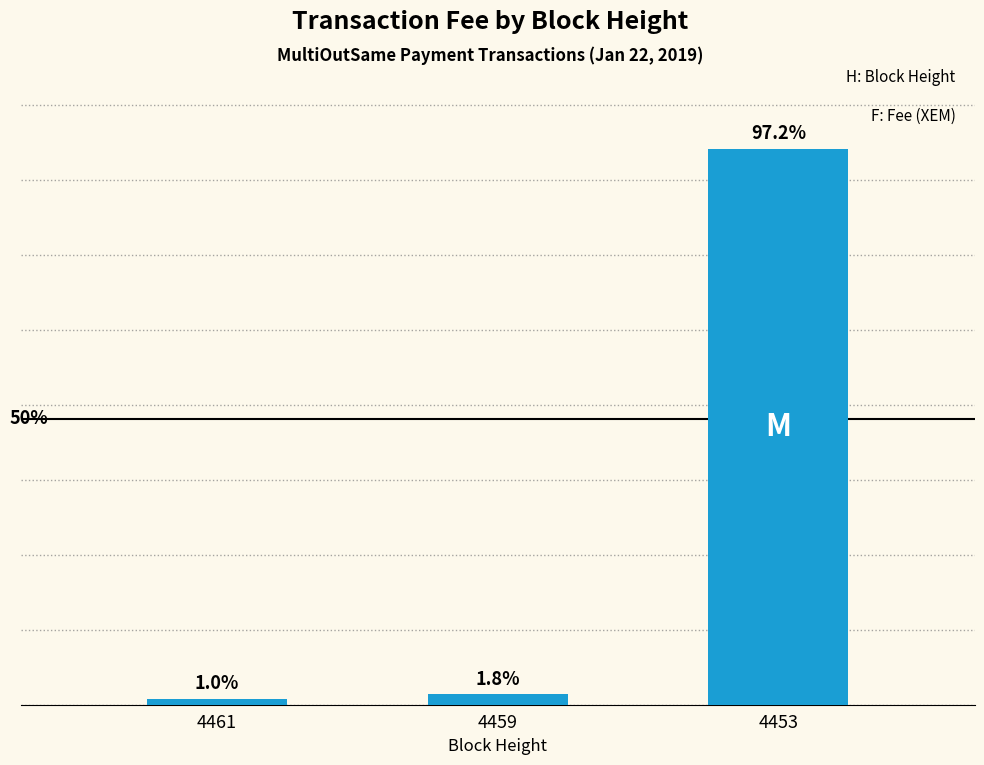

Which has a higher value, 4459 or 4461?

4459